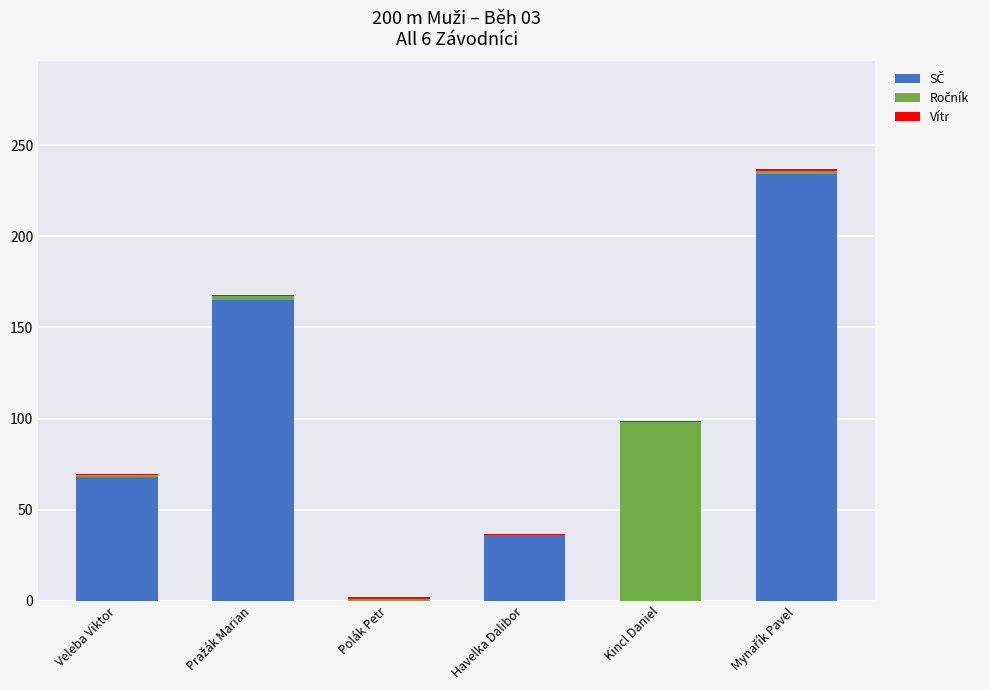

Count the number of categories in the chart.

6